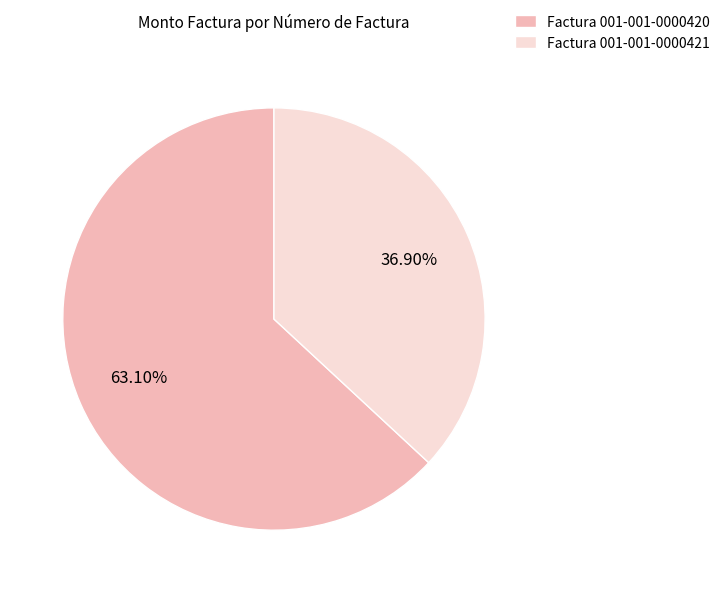

True or false: Factura 001-001-0000421 accounts for 50% of the total.

False